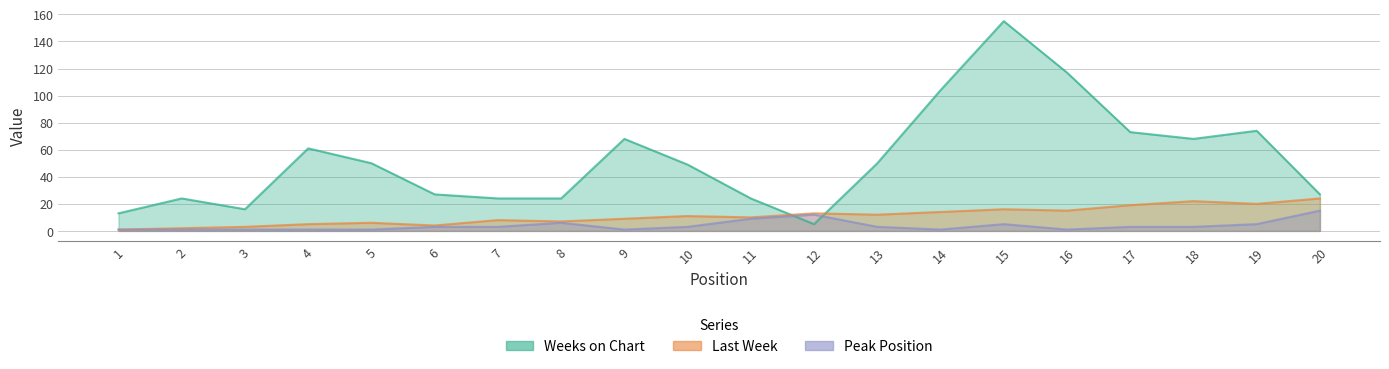

How many distinct data groups are displayed?

3